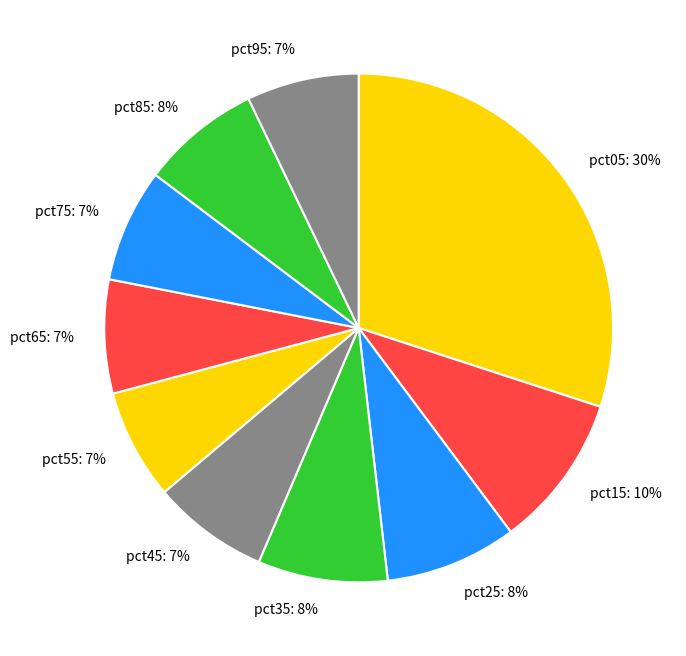

Combined, do pct85: 8% and pct65: 7% account for over 50%?

No